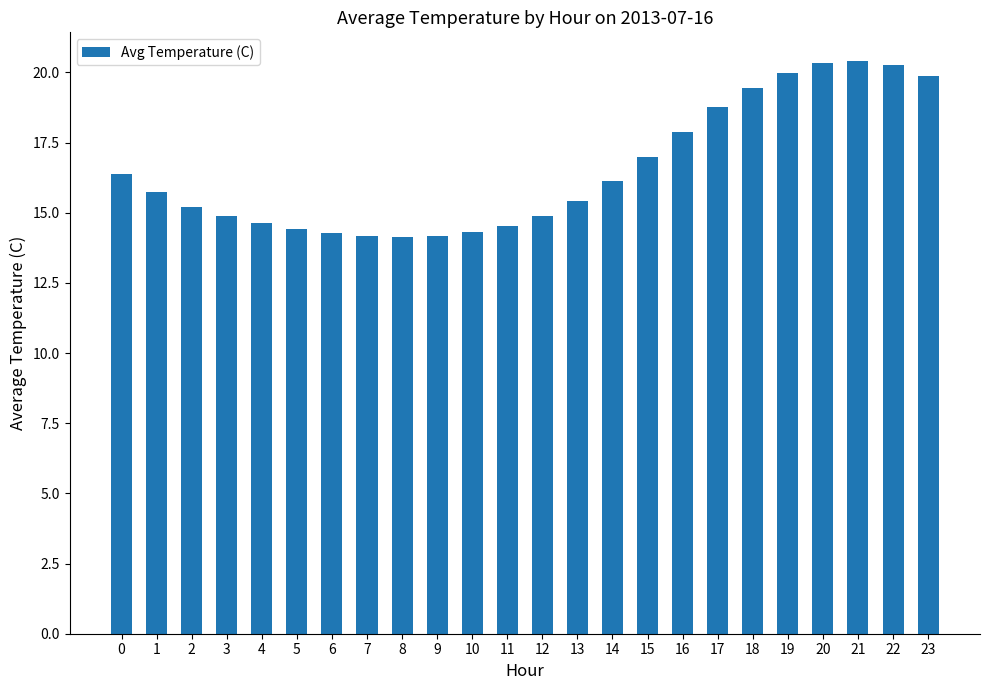

What is the greatest value displayed?

20.4